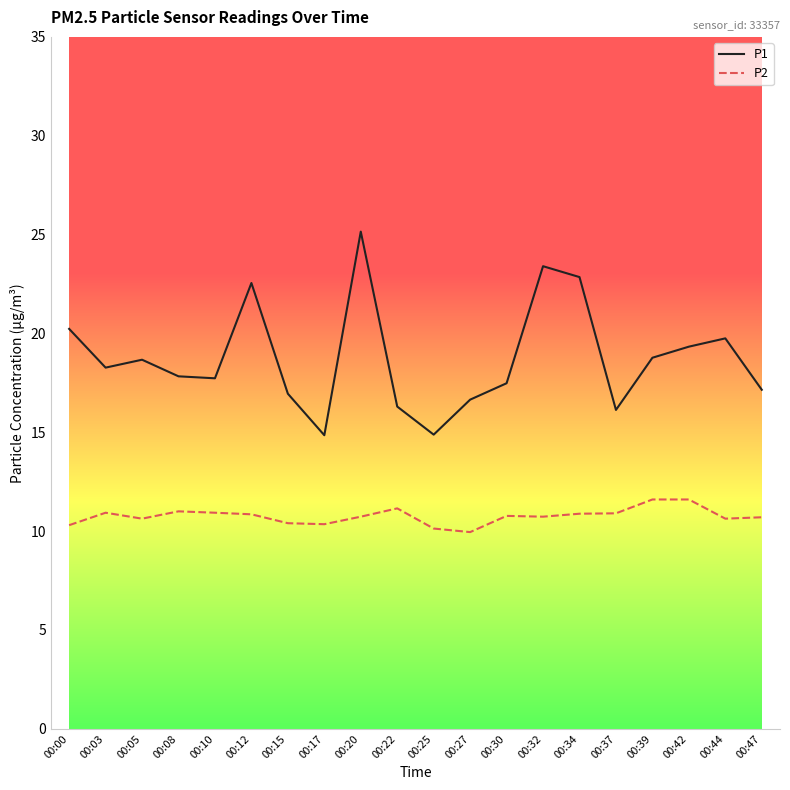

True or false: P2 has more than 2 interior local peaks.

True